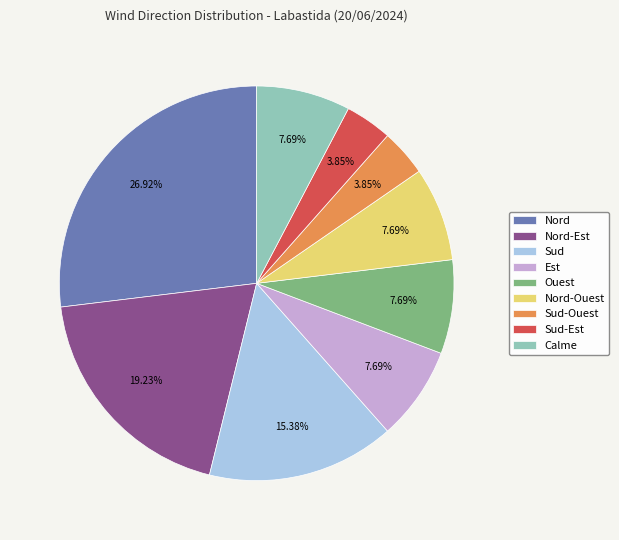

The Sud slice represents 15% of the pie. True or false?

True